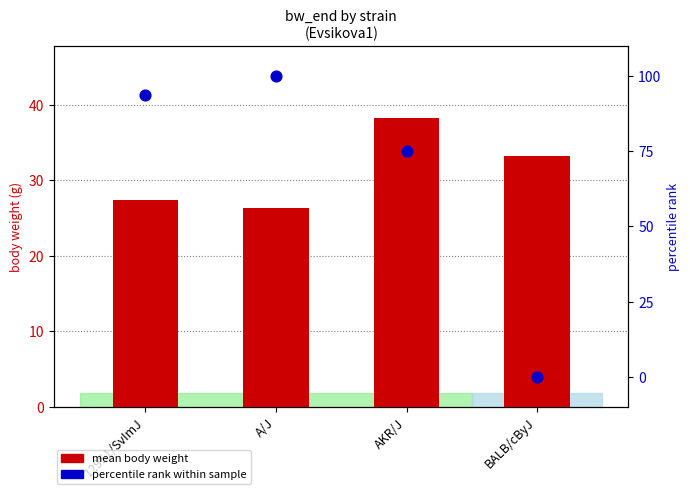

At how many categories does at least one series exceed 30?

4